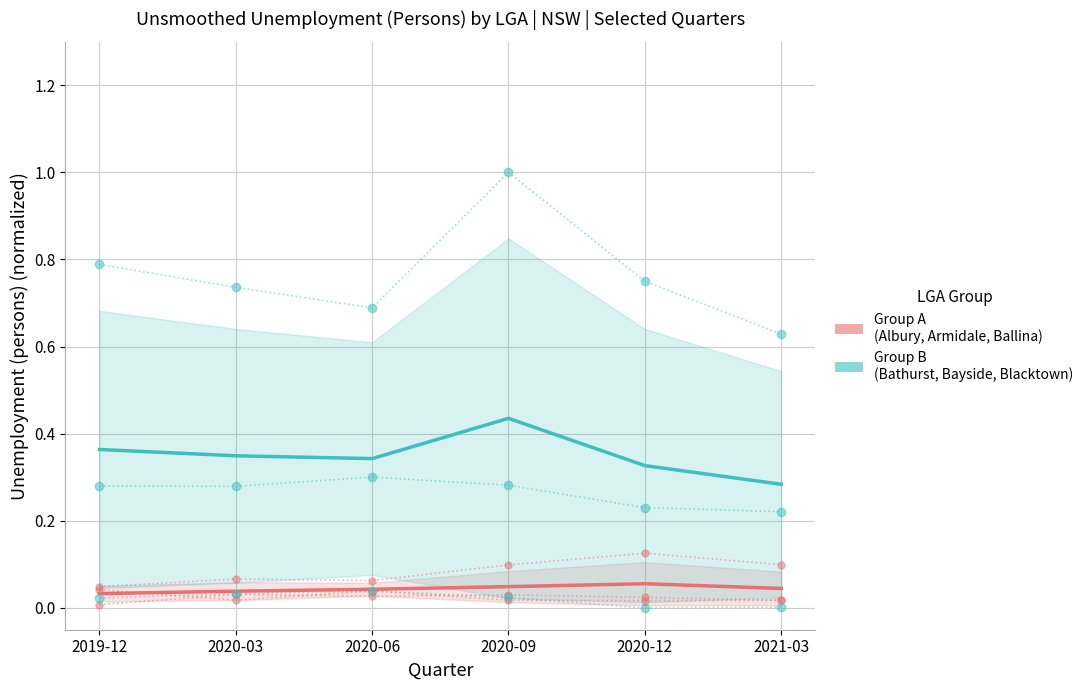

Reading left to right, what are all the values shown in this chart?

Group A (Albury, Armidale, Ballina): 0.0	0.0	0.0	0.0	0.1	0.0
Group B (Bathurst, Bayside, Blacktown): 0.4	0.3	0.3	0.4	0.3	0.3